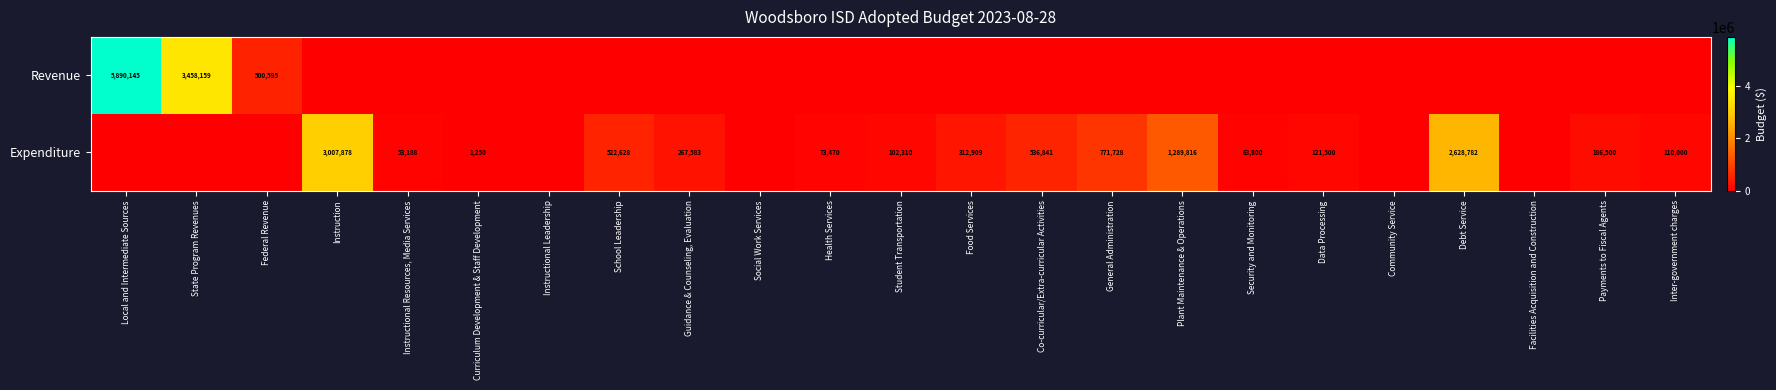

What is the greatest value displayed?

5890145